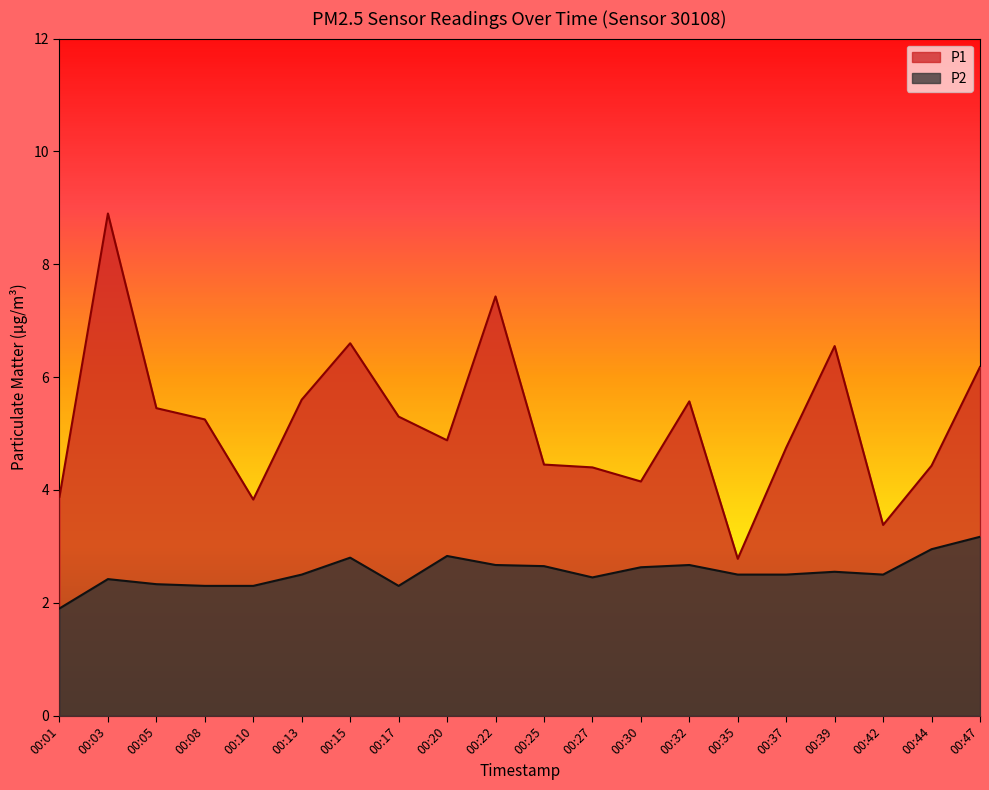

What is the value of the P2 point at the 12th from the left?

2.5